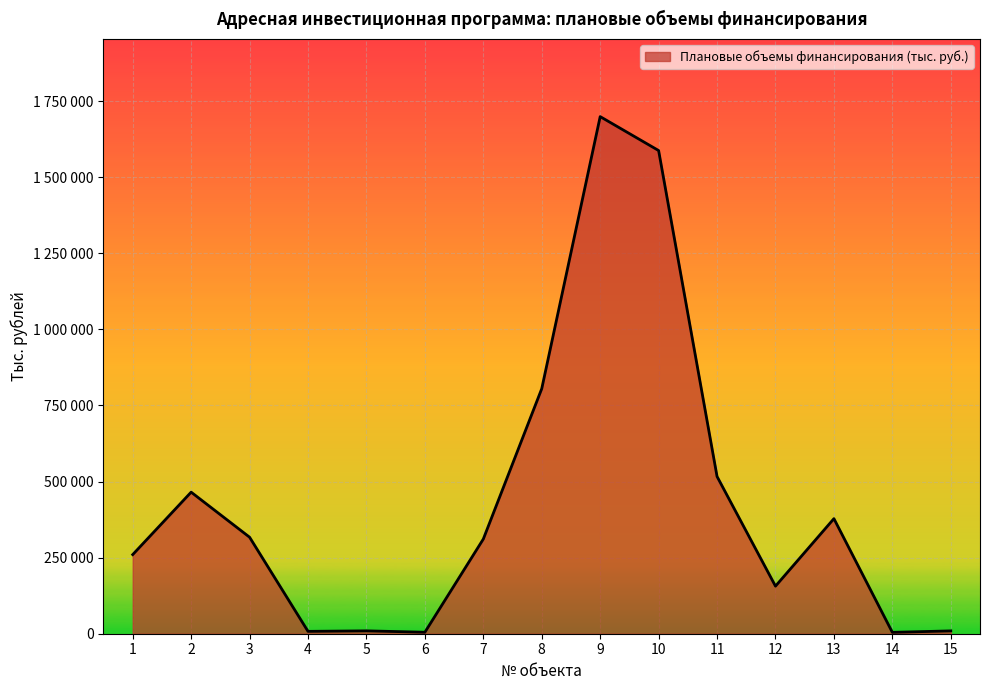

List the labels in order of value, largest first.

9, 10, 8, 11, 2, 13, 3, 7, 1, 12, 5, 15, 4, 6, 14